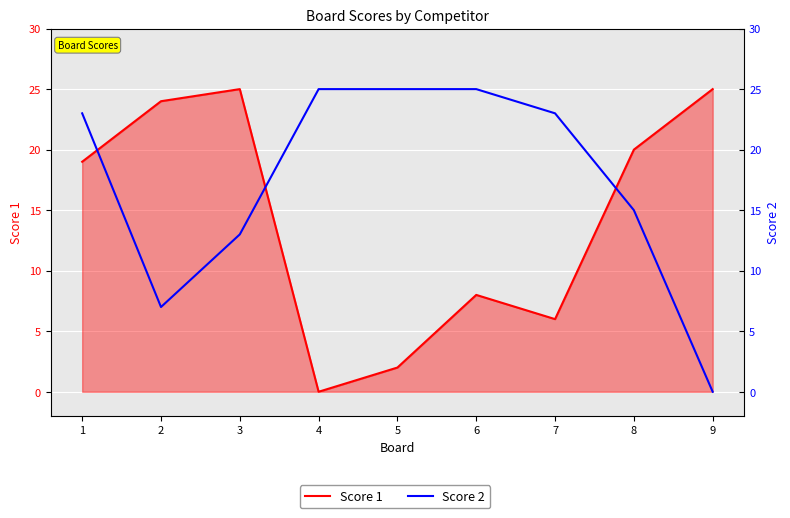

What is the spread (max minus min) of values at 3?

12